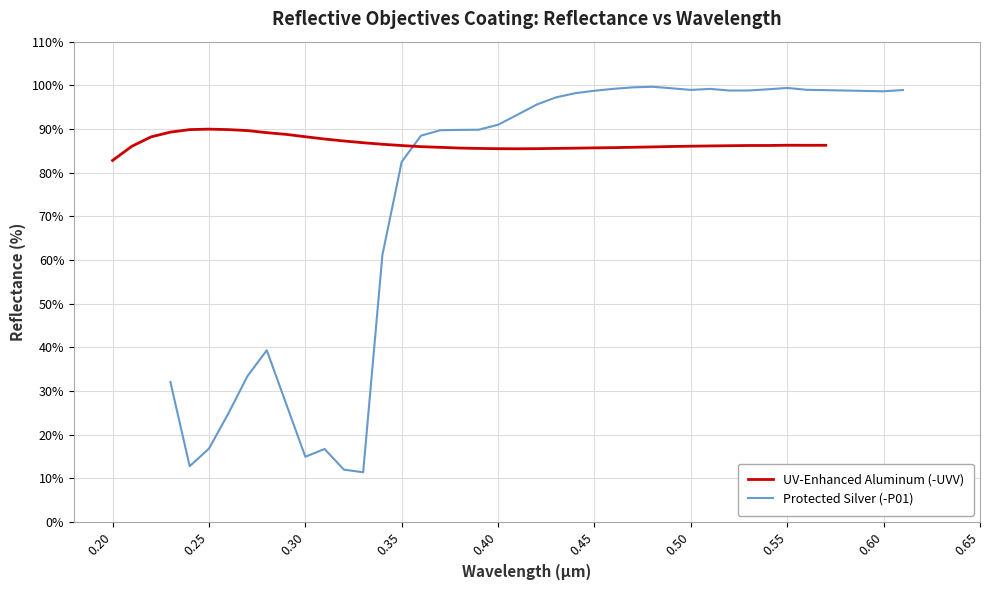

What is the minimum value for UV-Enhanced Aluminum (-UVV)?

82.8